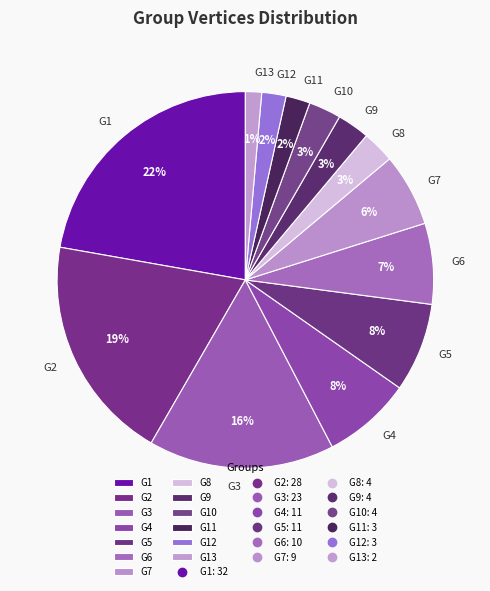

To the nearest percent, what is the average slice percentage?

8%